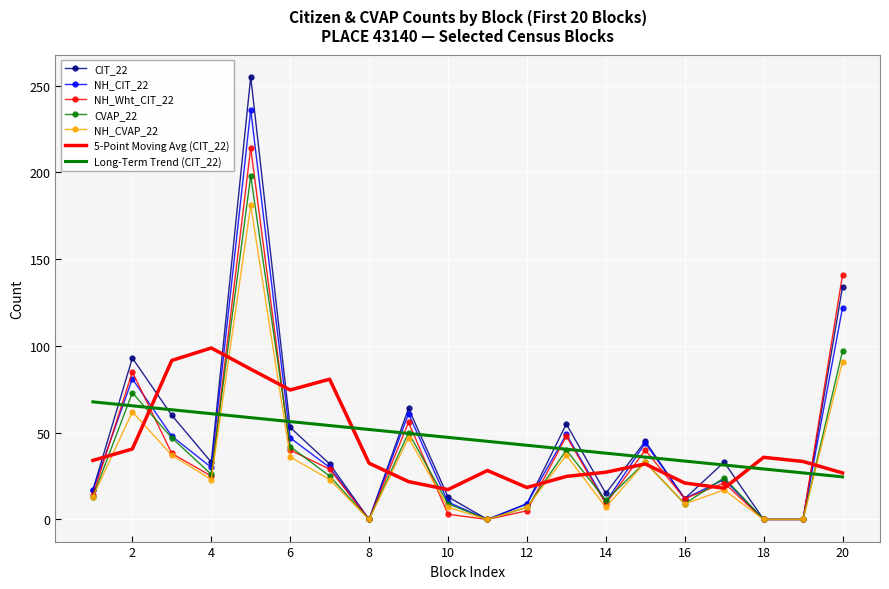

Which series has the largest range (max minus min)?

CIT_22